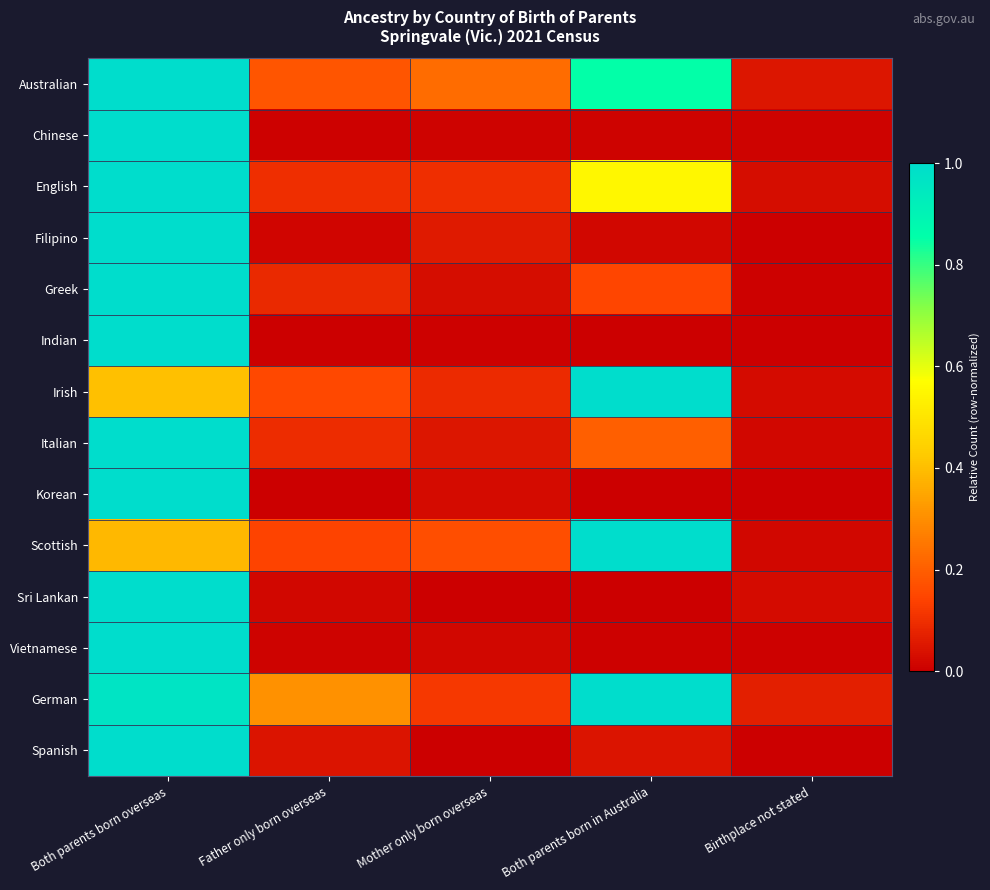

List the series in order of their peak value, lowest first.

German, Spanish, Sri Lankan, Scottish, Irish, Korean, Italian, Filipino, Greek, Australian, English, Indian, Chinese, Vietnamese